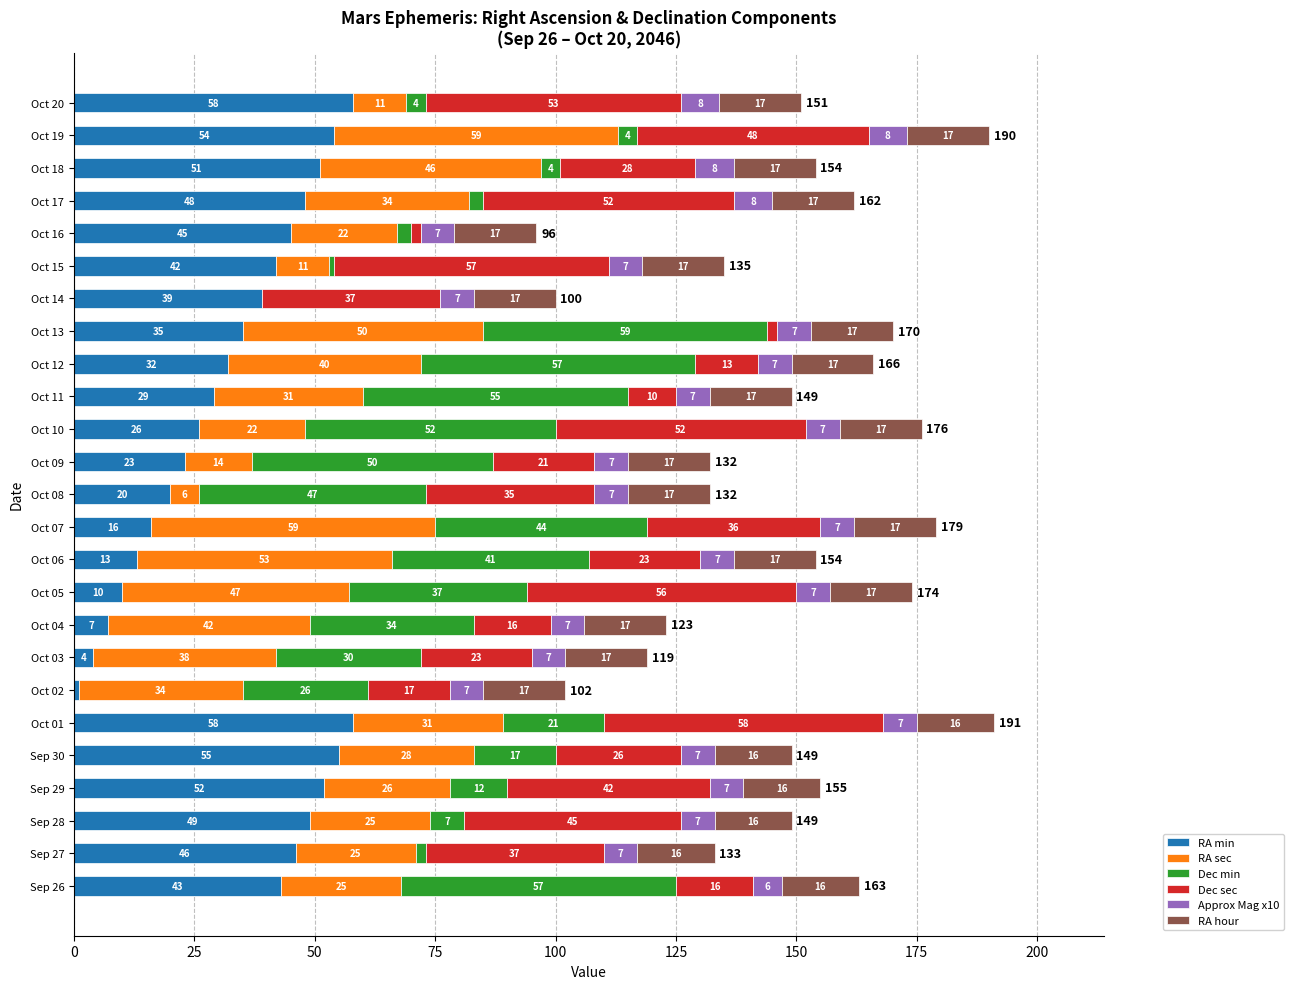

At which category is the sum across all series the highest?

Oct 01